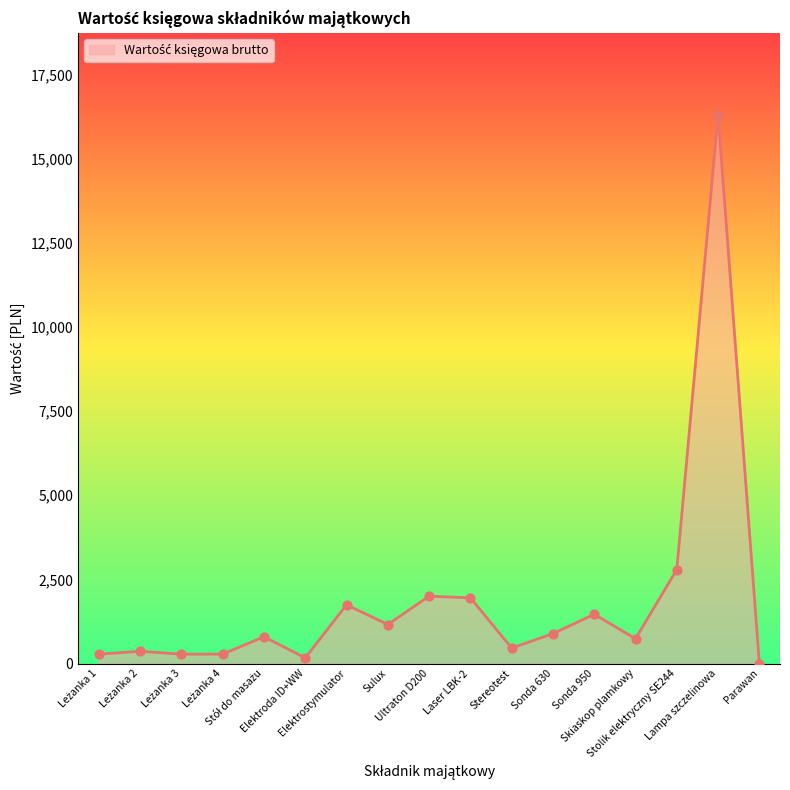

What is the difference between the maximum and minimum values?

16290.0